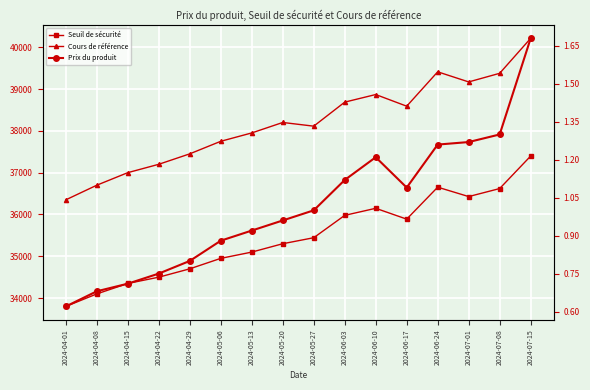

What is the maximum value shown in the chart?

40211.7